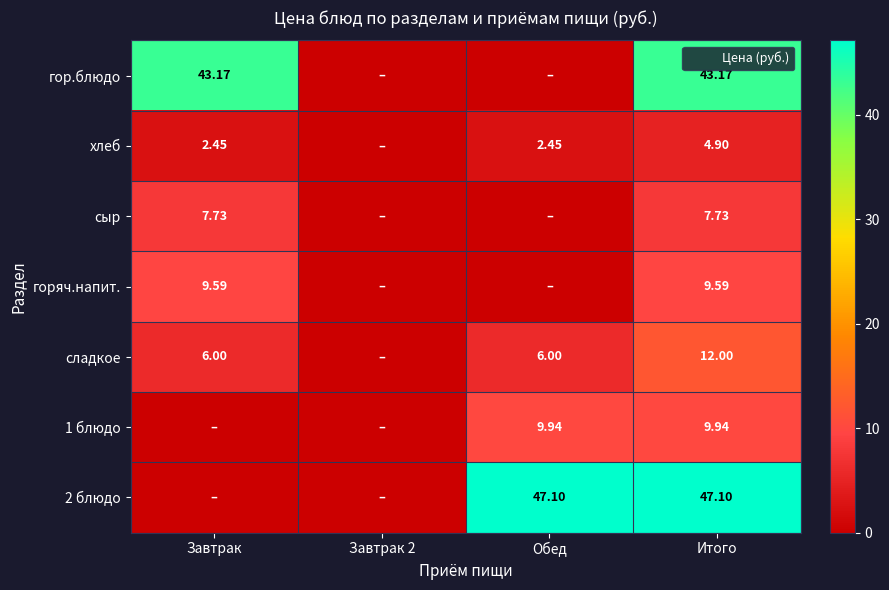

At which category is the sum across all series the highest?

Итого